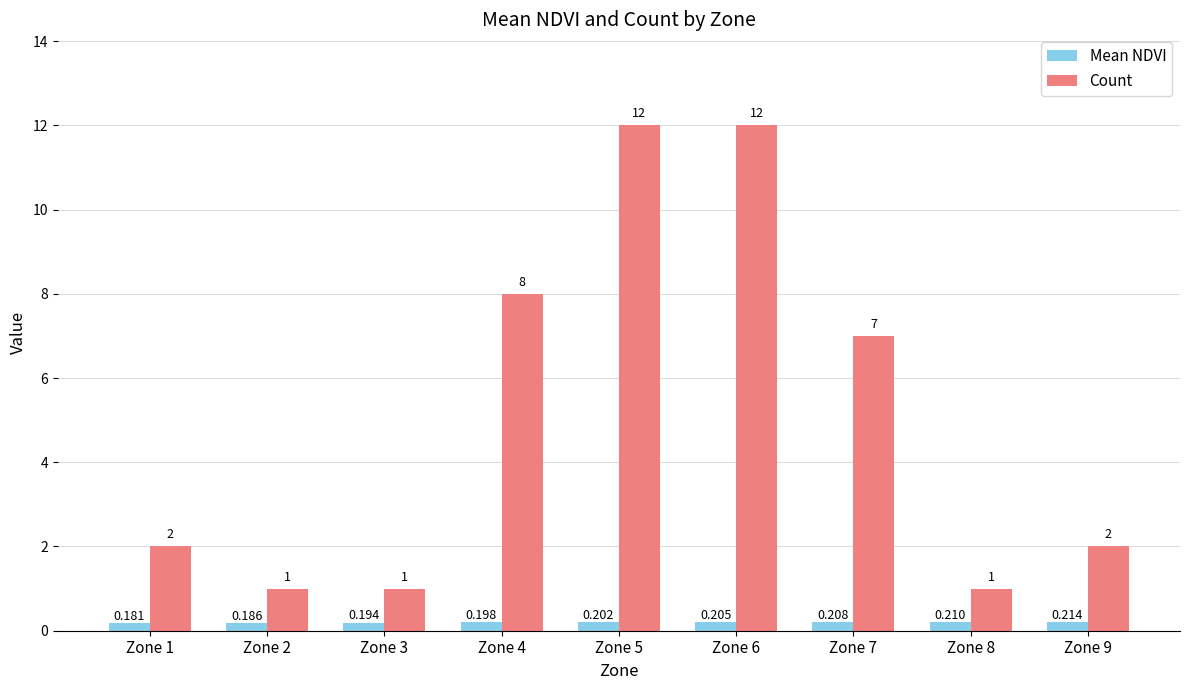

Is the value of Mean NDVI at Zone 8 greater than the value of Count at Zone 5?

No